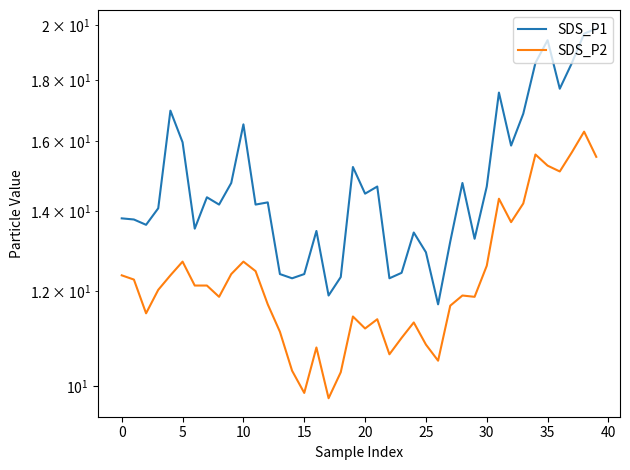

The value of SDS_P1 at 17 is 20.4. True or false?

False